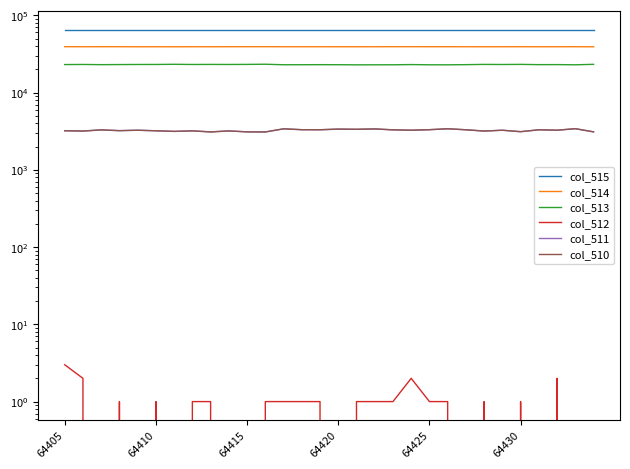

Reading right to left, list all the values displayed in this chart.

col_515: 65535	65535	65535	65535	65535	65535	65535	65535	65535	65535	65535	65535	65535	65535	65535	65535	65535	65535	65535	65535	65535	65535	65535	65535	65535	65535	65535	65535	65535	65535
col_514: 39164	39249	39226	39187	39255	39218	39189	39234	39251	39248	39288	39286	39225	39207	39213	39234	39220	39219	39293	39267	39261	39200	39234	39156	39210	39172	39266	39261	39234	39282
col_513: 23209	22892	23026	22996	23178	23093	23162	22993	22878	22892	23043	22897	22889	22865	22944	22983	22938	22920	23278	23167	23112	23150	23105	23233	23121	23107	23053	22985	23123	23047
col_512: 0	0	2	0	1	0	1	0	1	1	2	1	1	1	0	1	1	1	1	0	0	1	1	0	1	0	1	0	2	3
col_511: 3100	3409	3256	3299	3117	3255	3177	3299	3401	3308	3256	3294	3383	3348	3366	3303	3308	3394	3091	3101	3189	3101	3194	3146	3203	3256	3215	3289	3176	3203
col_510: 3100	3409	3258	3299	3118	3255	3177	3299	3402	3309	3258	3295	3384	3348	3366	3304	3309	3395	3092	3101	3189	3092	3195	3146	3204	3256	3216	3289	3178	3206